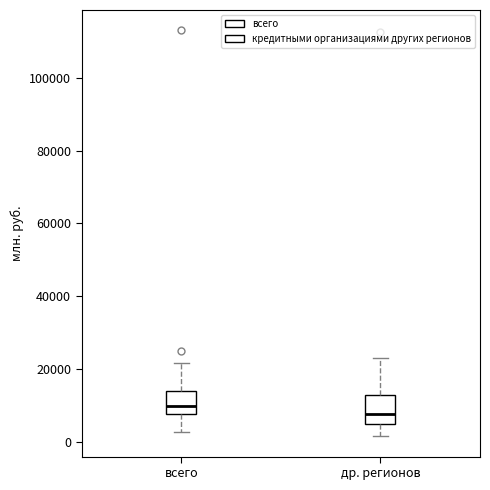

Where does the lower whisker of the box for др. регионов end on the y-axis? The values are not printed on the chart, so give them approximately, as read against the axis.

2000